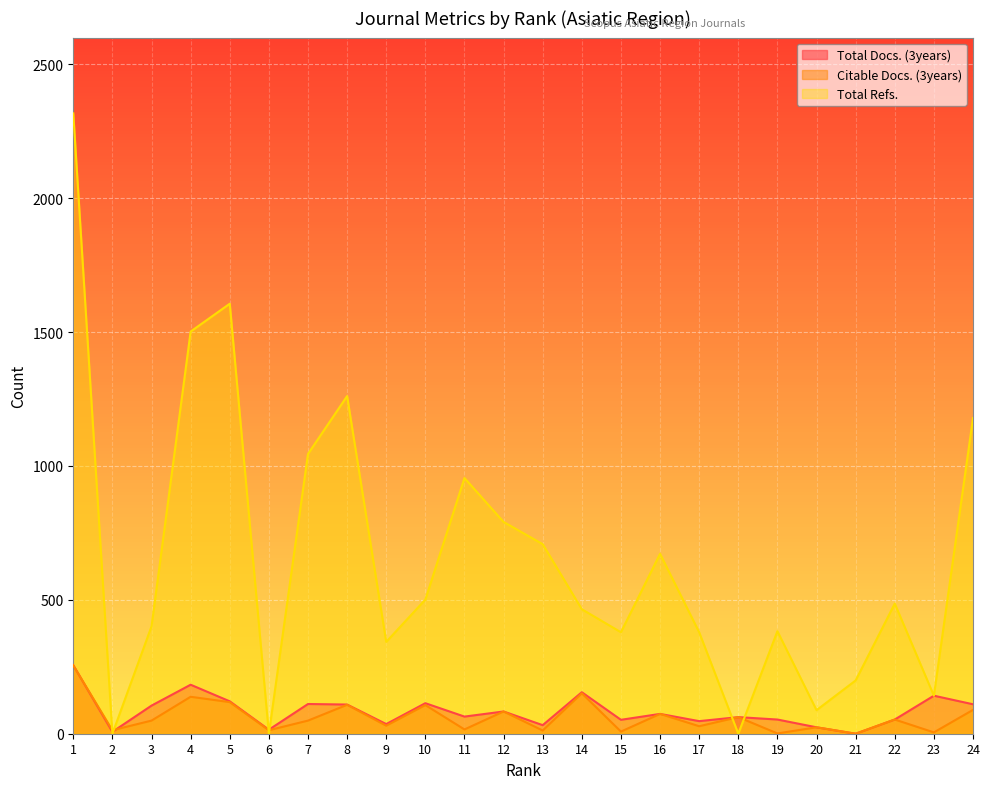

Reading left to right, what are all the values shown in this chart?

Total Docs. (3years): 256	7	105	183	121	15	111	109	36	114	64	83	32	155	52	74	47	62	53	24	0	53	142	110
Citable Docs. (3years): 255	13	49	138	118	13	49	108	30	107	16	83	12	151	8	74	28	62	1	24	0	53	5	89
Total Refs.: 2317	0	401	1502	1606	0	1045	1261	343	501	955	791	708	465	379	672	379	0	383	88	199	486	142	1179